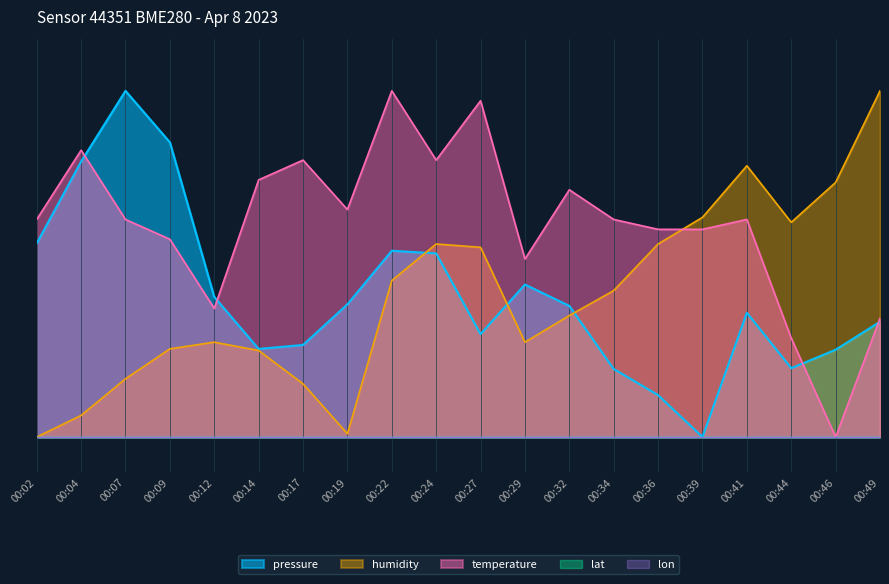

Where is the first local maximum for temperature?

00:04